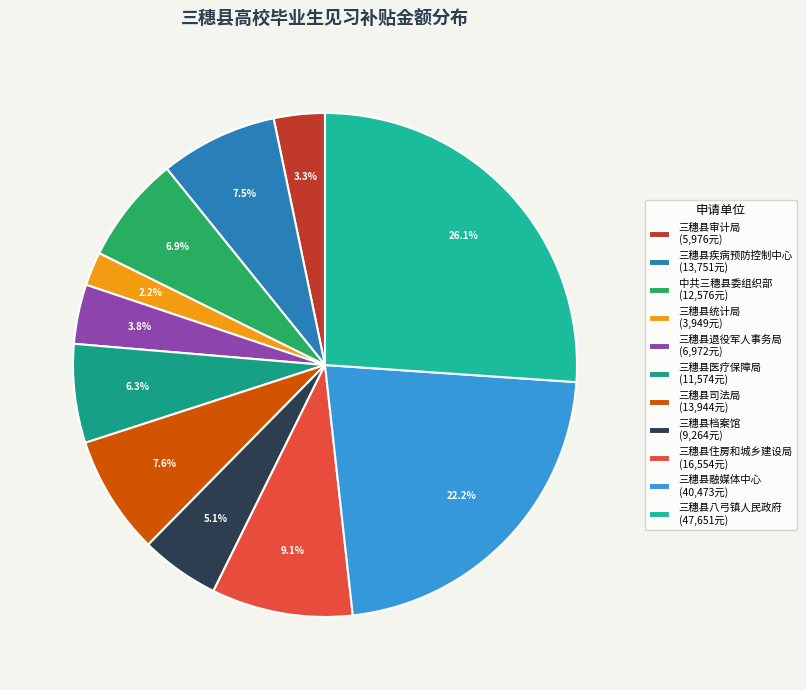

Count the number of slices in the pie.

11